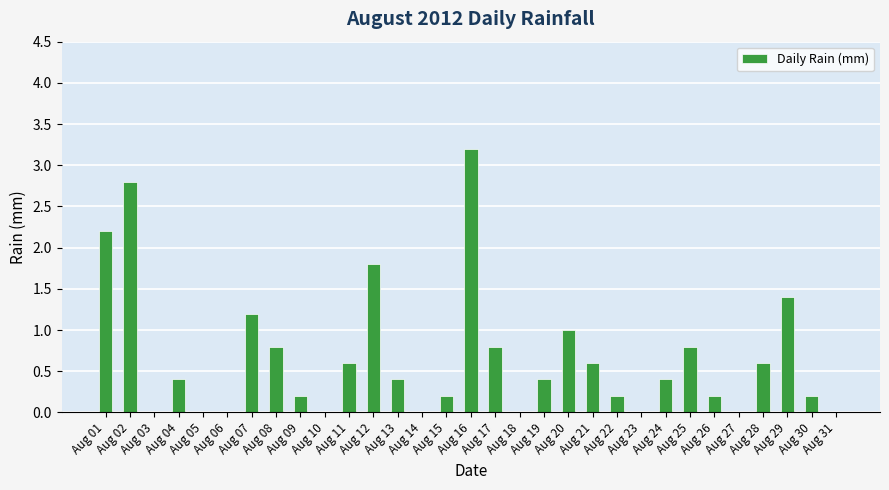

What is the maximum value shown in the chart?

3.2